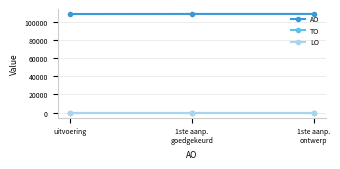

Does the chart have visible grid lines?

Yes